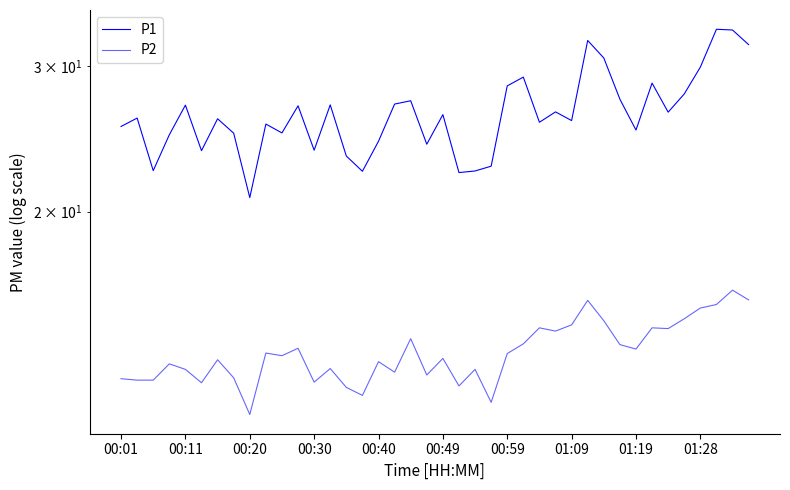

Reading right to left, transcribe all the data shown in this chart.

P1: 31.8	33.1	33.2	29.9	27.8	26.4	28.6	25.1	27.4	30.7	32.2	25.8	26.4	25.6	29.1	28.4	22.7	22.4	22.3	26.2	24.1	27.2	27.0	24.3	22.4	23.4	26.9	23.7	26.9	24.9	25.5	20.8	24.9	25.9	23.7	26.9	24.8	22.4	25.9	25.4
P2: 15.7	16.1	15.4	15.3	14.8	14.4	14.5	13.7	13.8	14.8	15.6	14.6	14.3	14.5	13.8	13.5	11.8	12.9	12.3	13.3	12.7	14.1	12.8	13.2	12.0	12.3	12.9	12.4	13.7	13.4	13.5	11.4	12.6	13.2	12.4	12.9	13.1	12.5	12.5	12.6